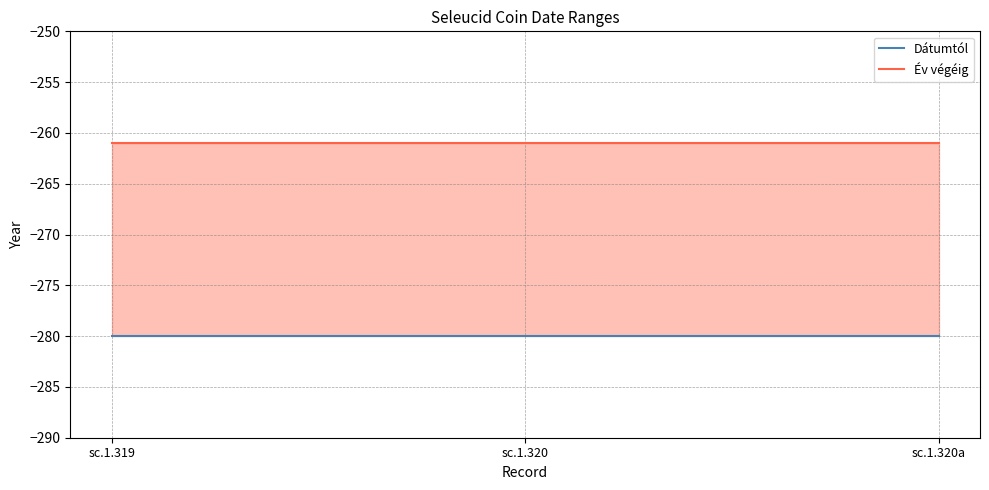

Rank the series by their average value, from highest to lowest.

Év végéig, Dátumtól